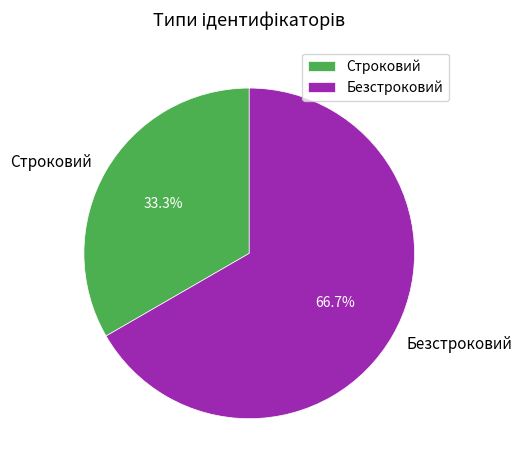

Which has a higher value, Строковий or Безстроковий?

Безстроковий